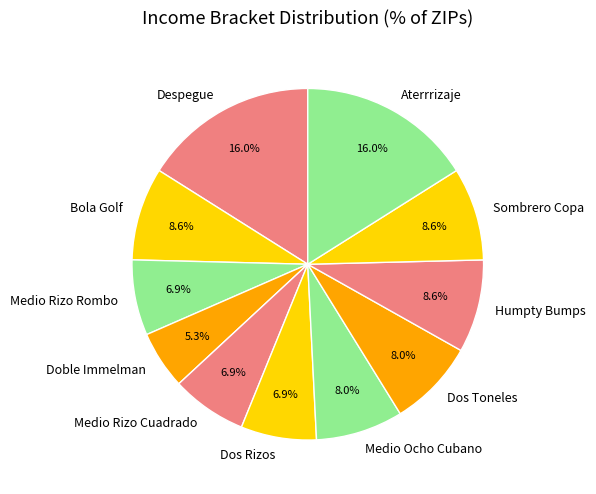

Is the sum of Bola Golf and Despegue greater than half?

No